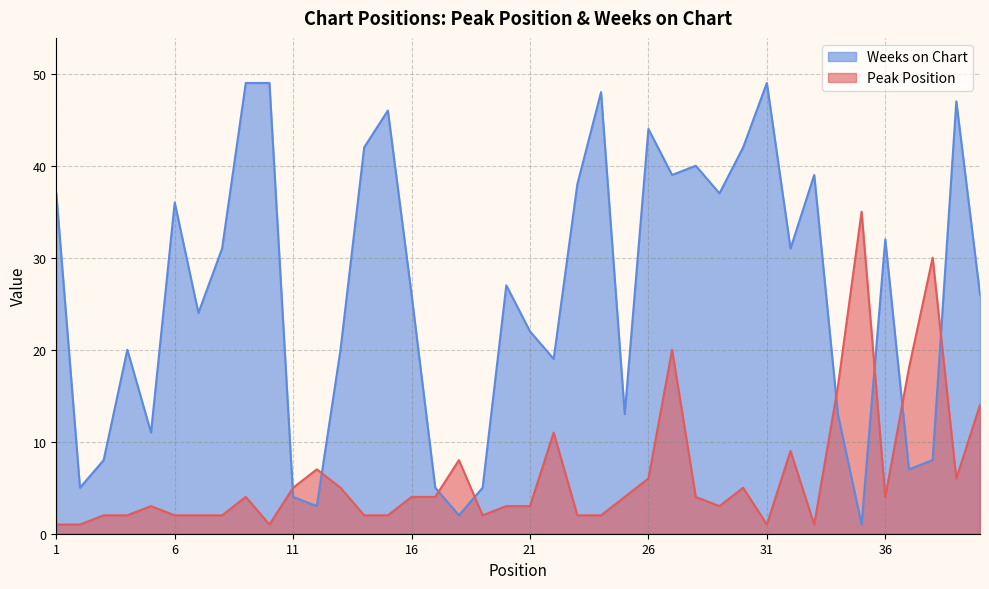

Reading left to right, extract all data points from this chart.

Peak Position: 1	1	2	2	3	2	2	2	4	1	5	7	5	2	2	4	4	8	2	3	3	11	2	2	4	6	20	4	3	5	1	9	1	16	35	4	18	30	6	14
Weeks on Chart: 37	5	8	20	11	36	24	31	49	49	4	3	20	42	46	26	5	2	5	27	22	19	38	48	13	44	39	40	37	42	49	31	39	13	1	32	7	8	47	26